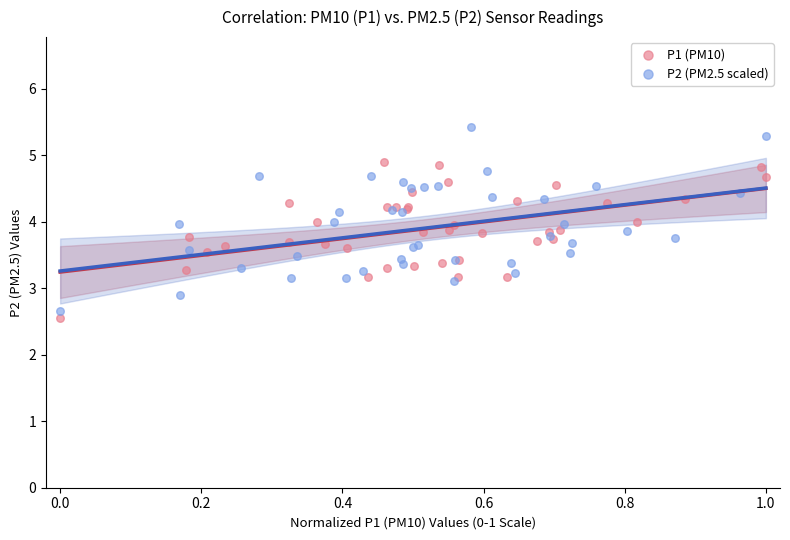

What are all the series names shown in the legend?

P1 (PM10), P2 (PM2.5 scaled)